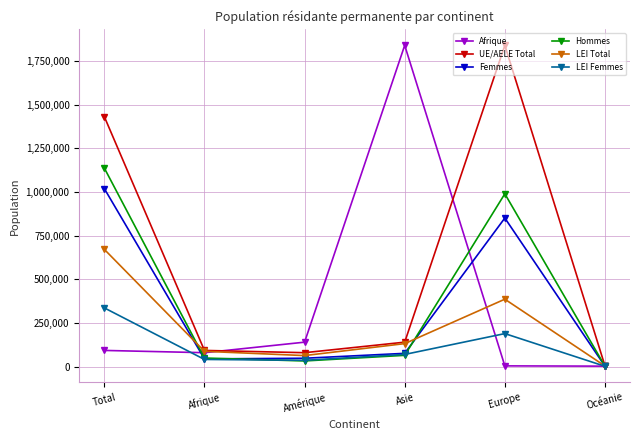

What is the spread (max minus min) of values at Asie?

1776338